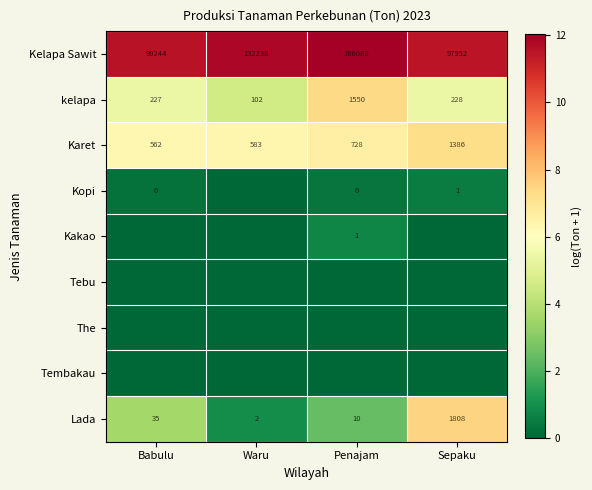

Between Waru and Penajam, which is larger?

Penajam